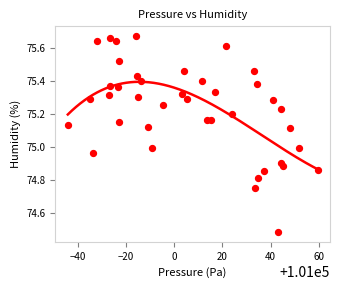

What is the range of X values (max minus min)?

103.5